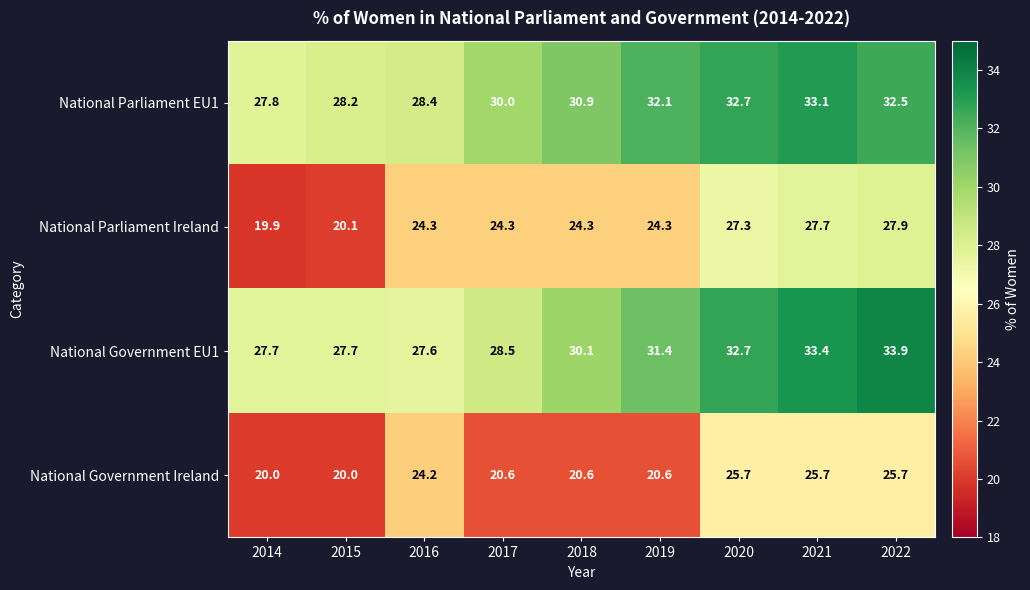

At which label is National Parliament EU1 closest to 30?

2017